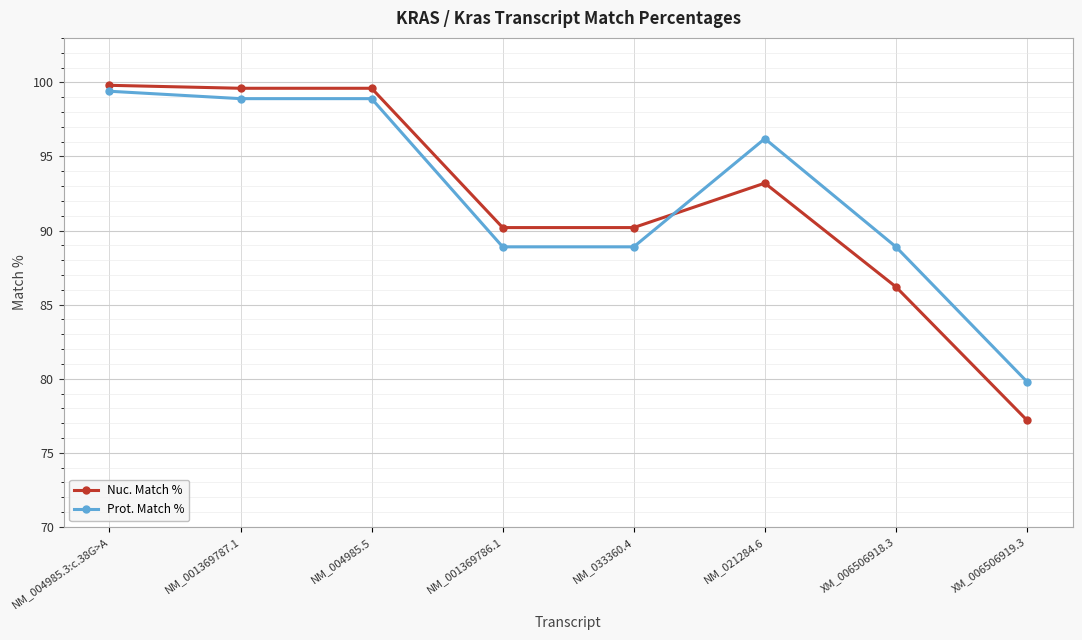

The value of Nuc. Match % at NM_004985.3:c.38G>A is 163.2. True or false?

False